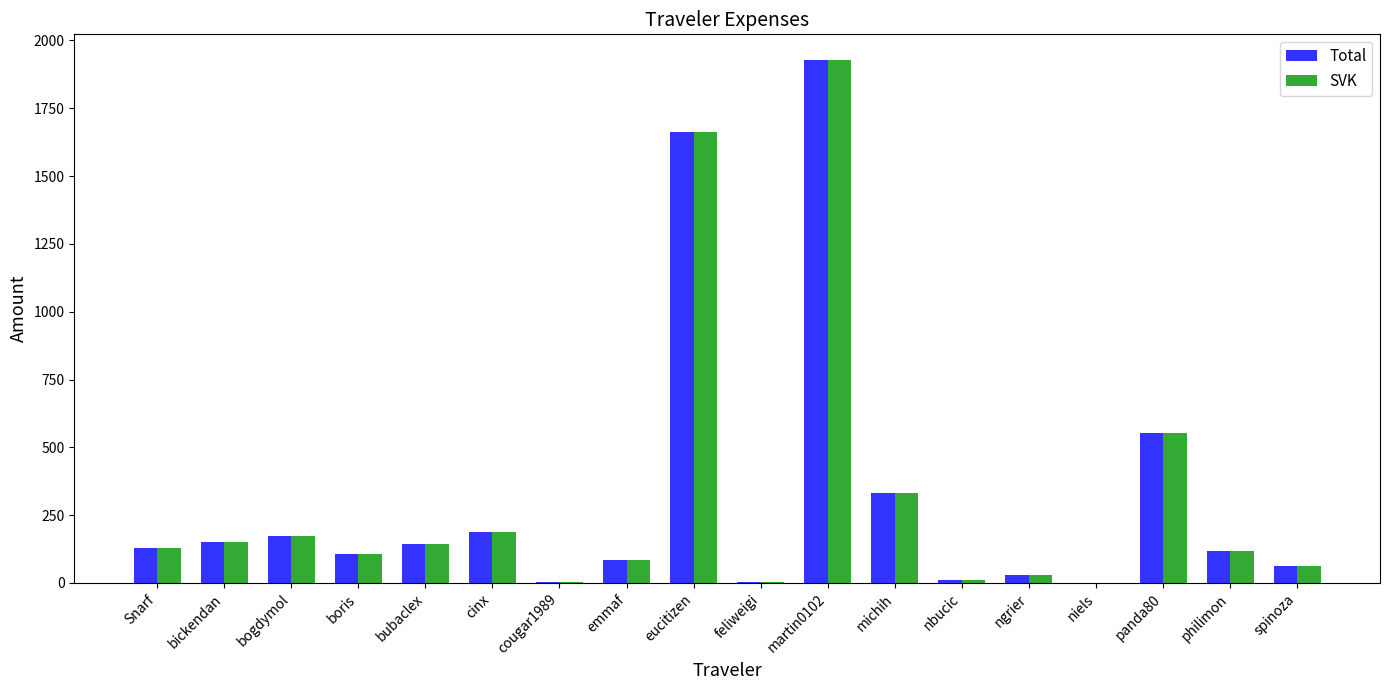

How many values in the SVK series exceed 129?

9